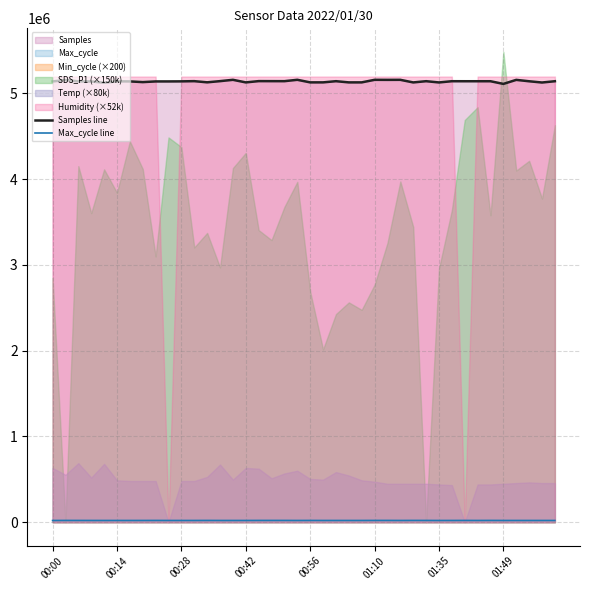

At how many categories does at least one series exceed 554498?

40